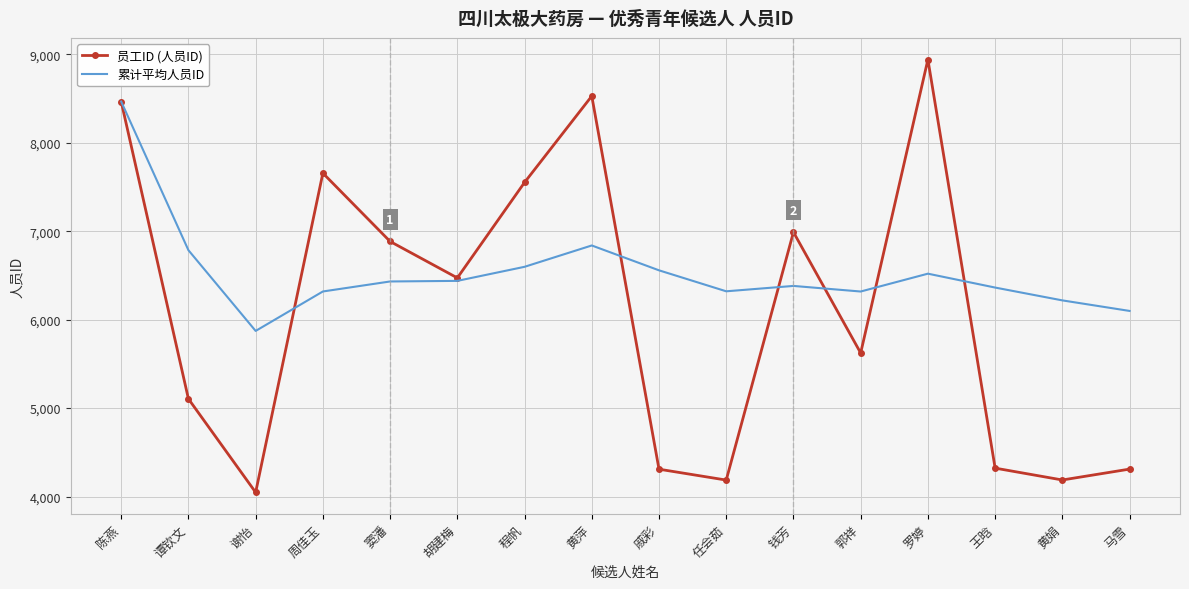

At which category is the sum across all series the highest?

陈燕